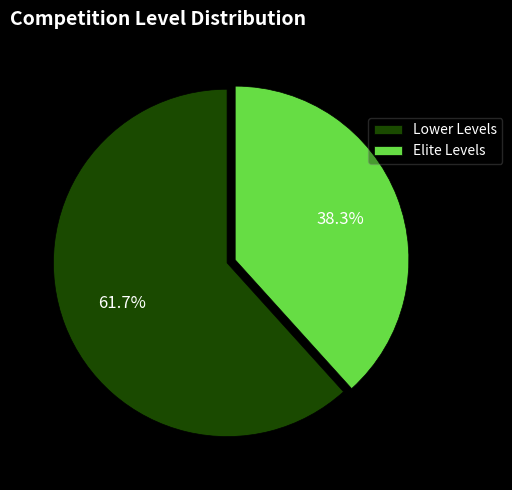

What portion of the pie excludes Lower Levels?

38.3%